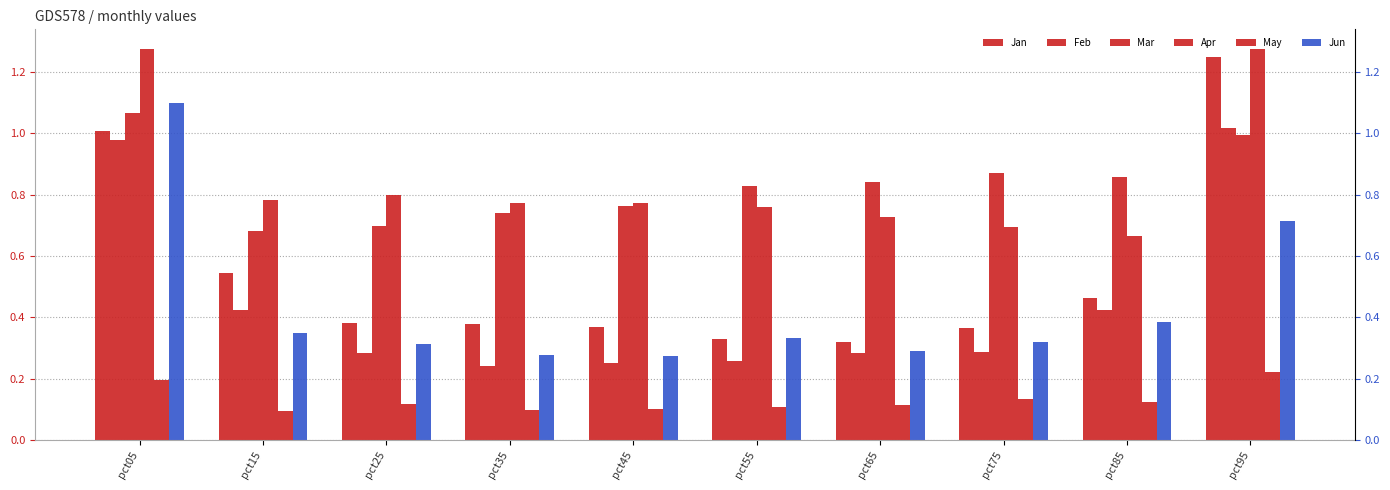

What is the value of the Jun bar at the 7th from the left?

0.3